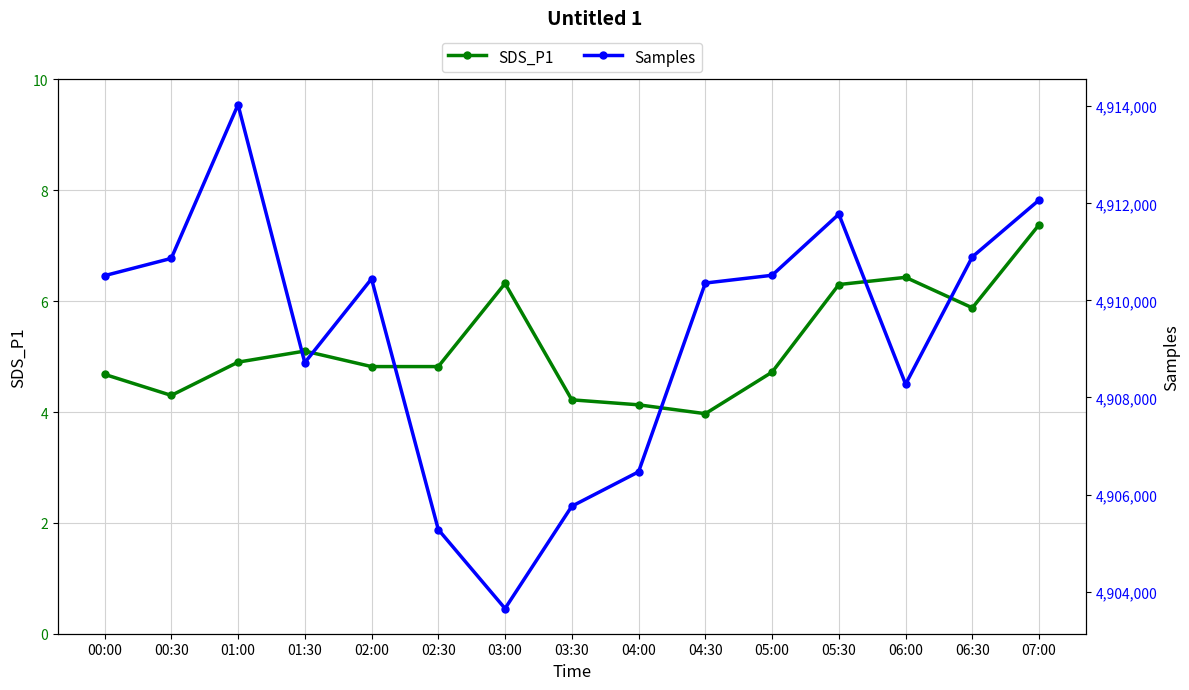

In SDS_P1, how many points are higher than both neighbors (excluding endpoints)?

3